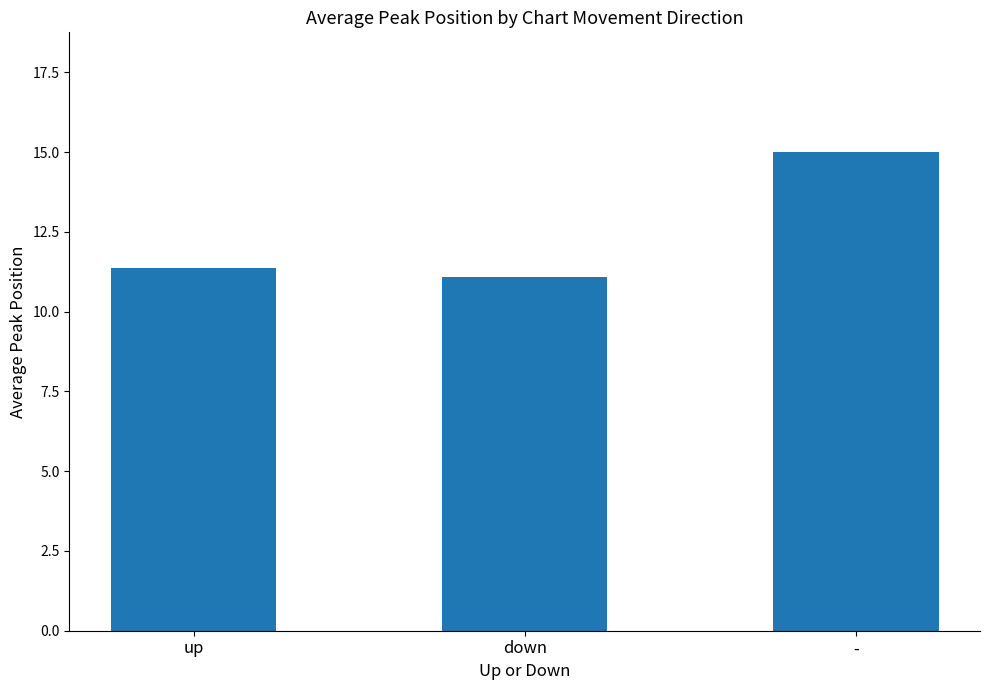

What is the average value?

12.5